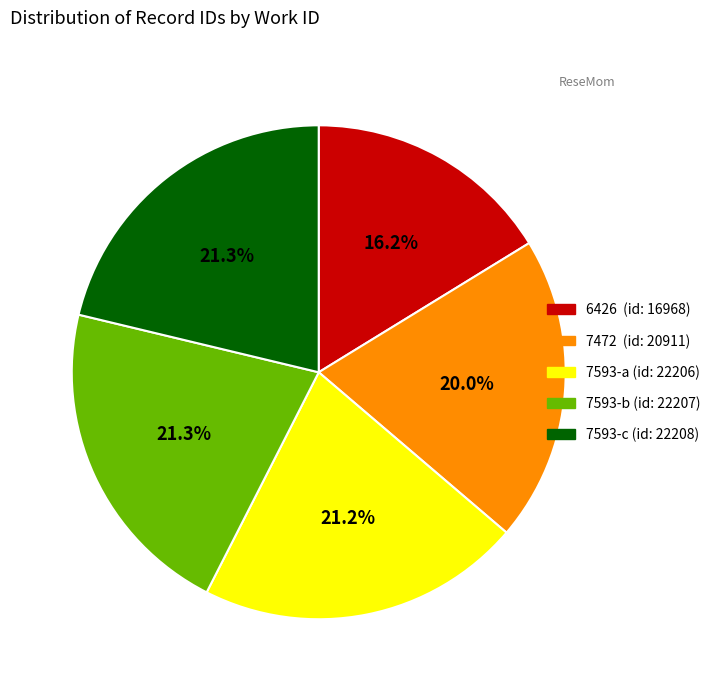

To the nearest percent, what is the average slice percentage?

20%